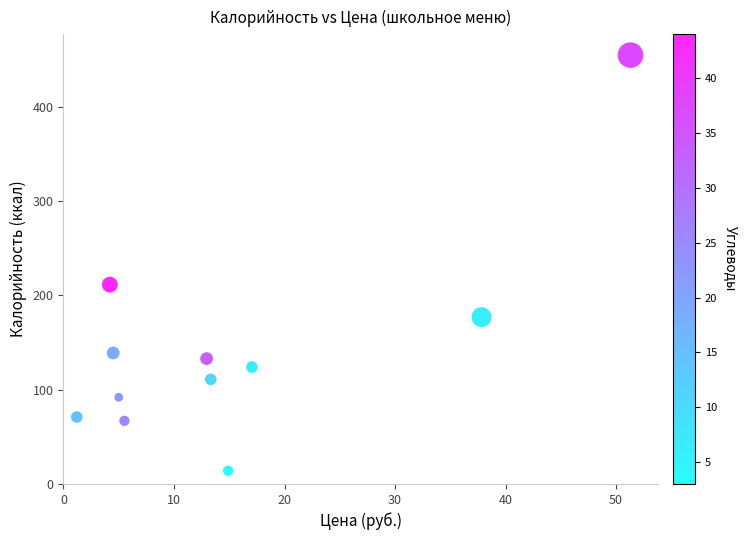

What Y value in the scatter plot is closest to 234?

211.5